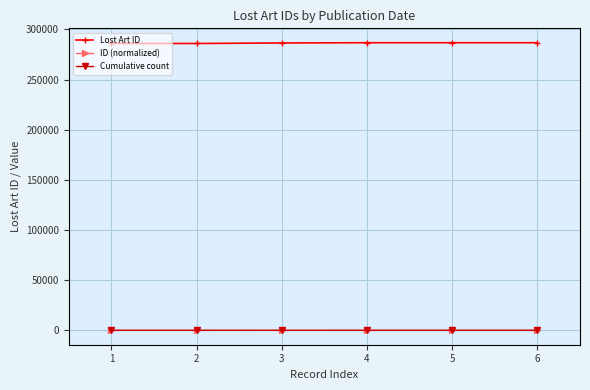

At which label does ID (normalized) first exceed 24?

4